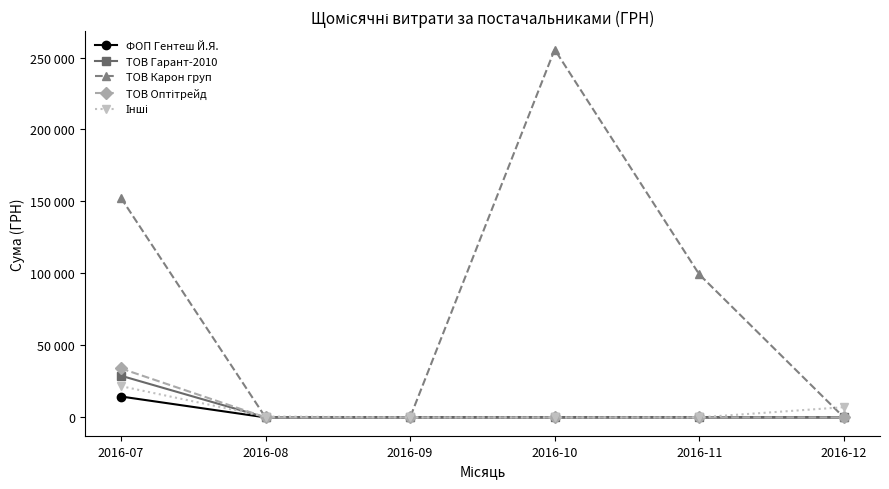

Is this an area chart (filled region under the line)?

No